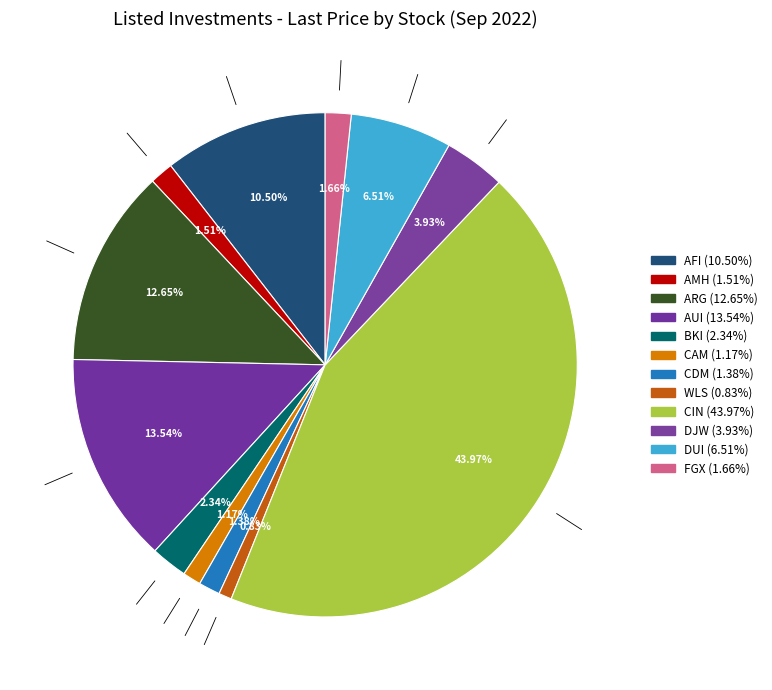

What is the smallest slice in the pie chart?

WLS